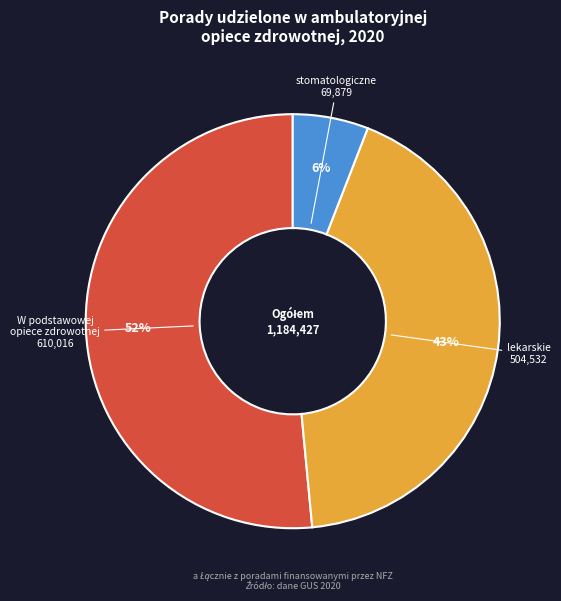

To the nearest percent, what is the difference between the largest and smallest slice percentages?

46%